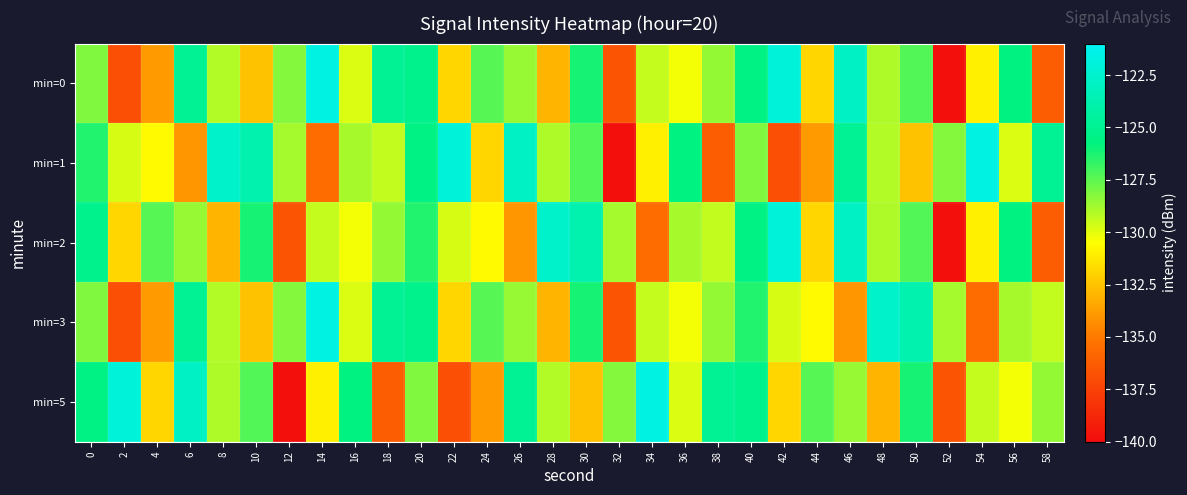

What is the difference between the highest and lowest values at 16?

4.6